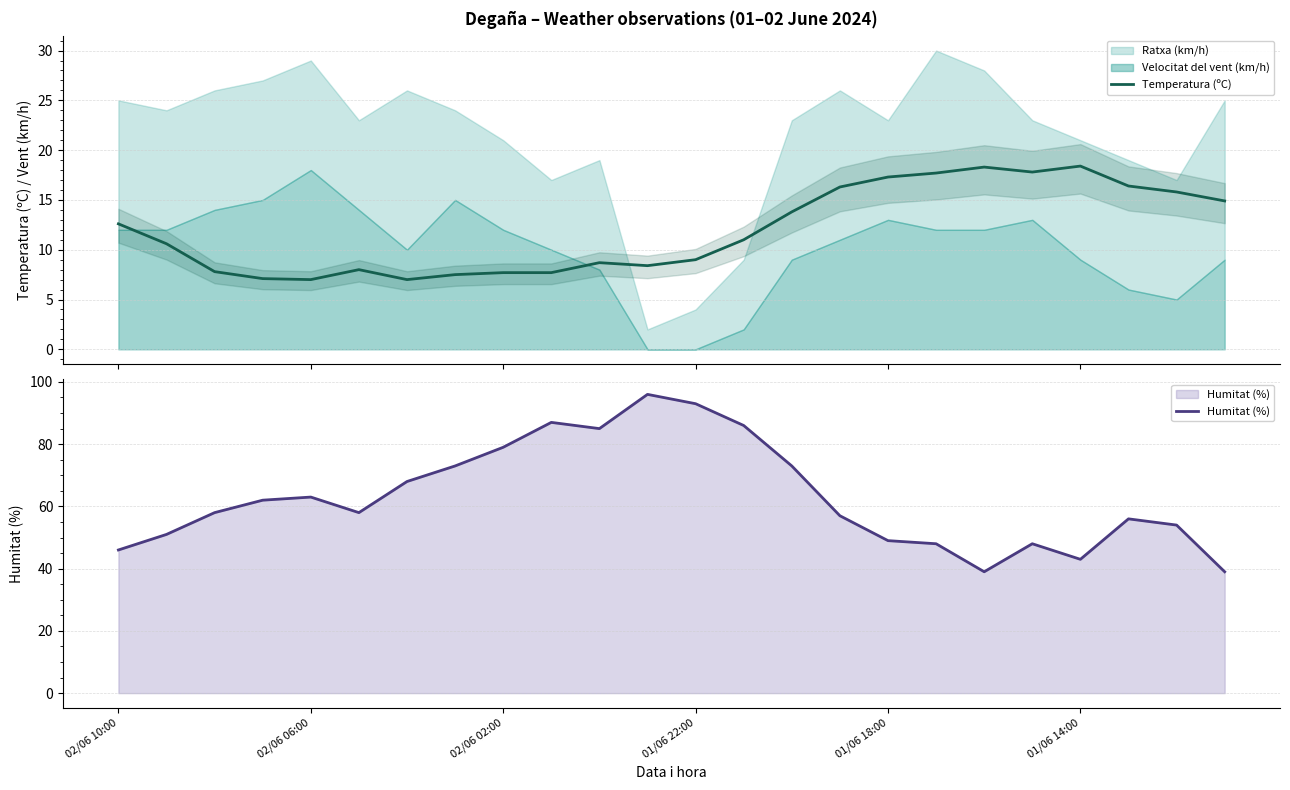

What is the value of the Humitat (%) point at the 22nd from the left?

56.0